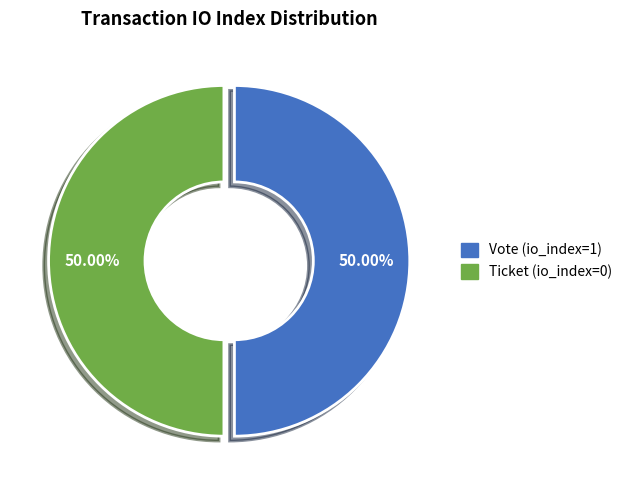

True or false: Ticket accounts for 1% of the total.

False